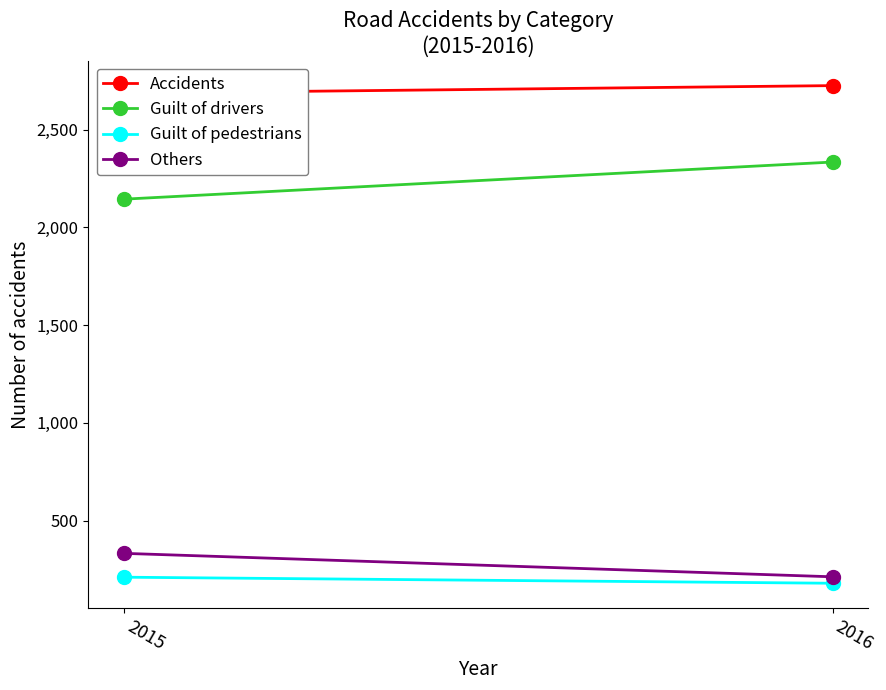

What are all the series names shown in the legend?

Accidents, Guilt of drivers, Guilt of pedestrians, Others